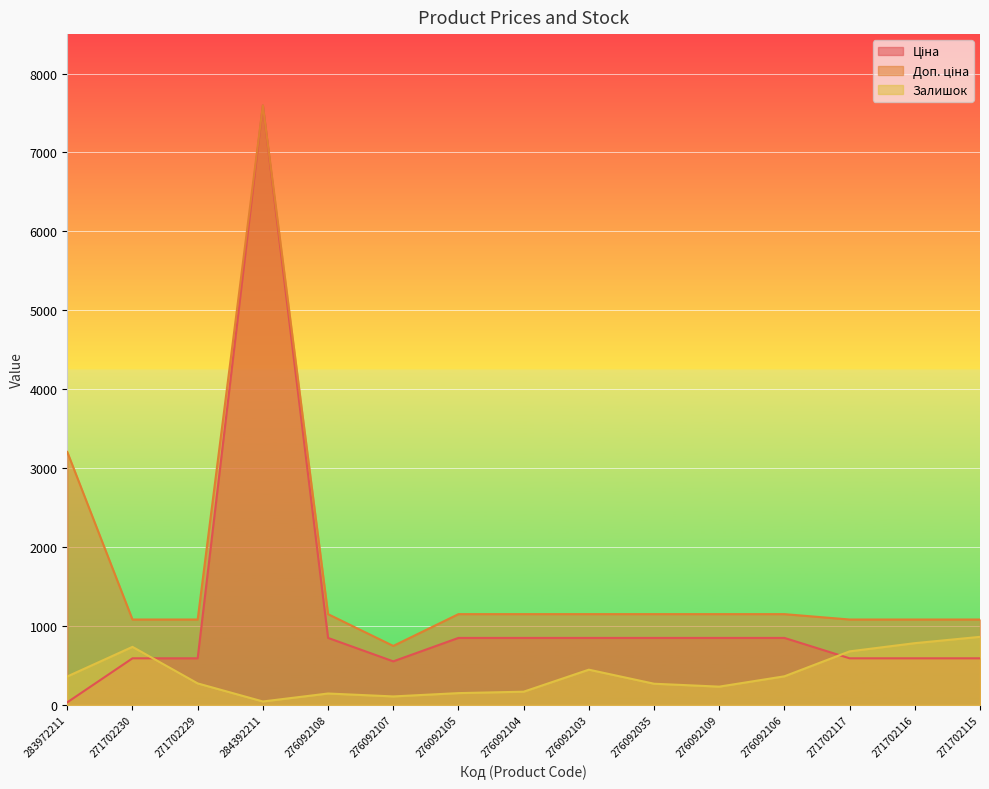

Read the Ціна value at 276092104.

848.4